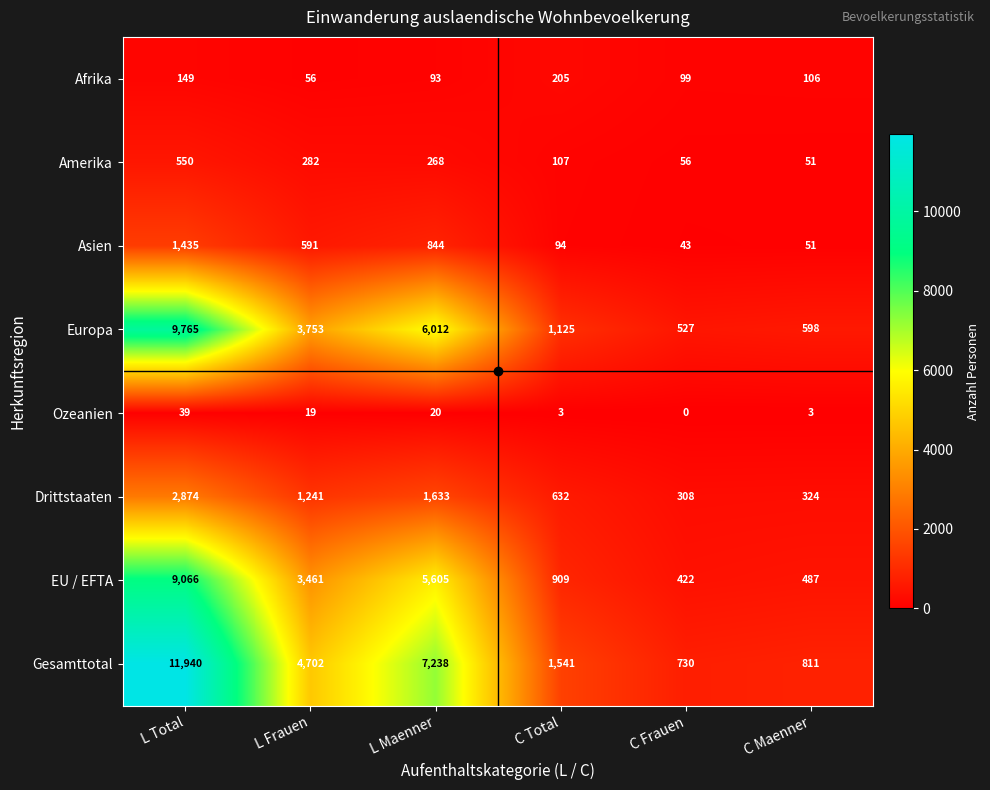

Which category has the lowest value in the Europa series?

C Frauen